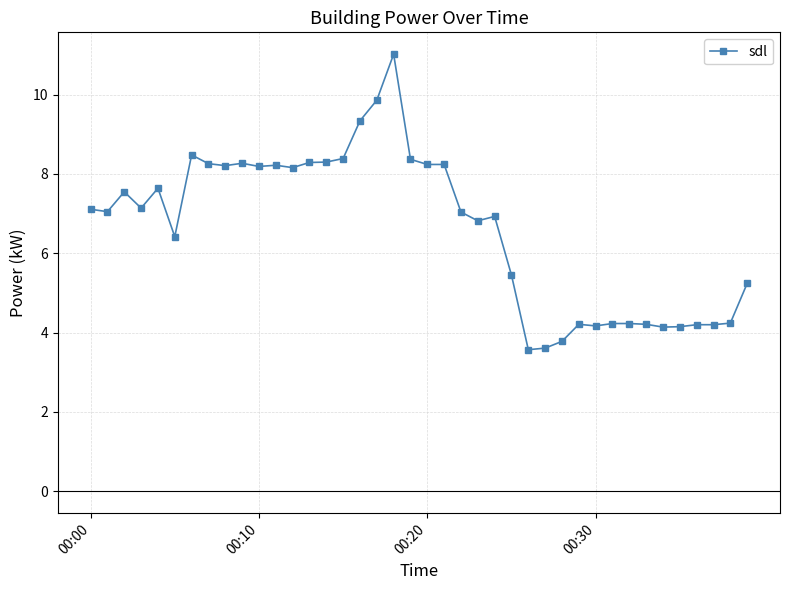

What is the value of the 24th point from the left?

6.8